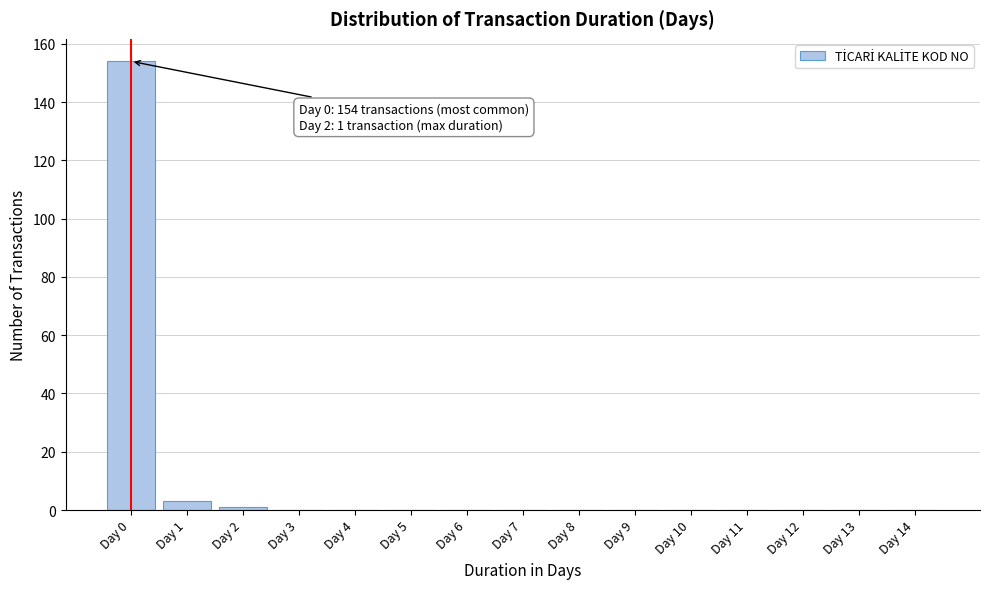

Reading left to right, list all the values displayed in this chart.

Day 0=154	Day 1=3	Day 2=1	Day 3=0	Day 4=0	Day 5=0	Day 6=0	Day 7=0	Day 8=0	Day 9=0	Day 10=0	Day 11=0	Day 12=0	Day 13=0	Day 14=0